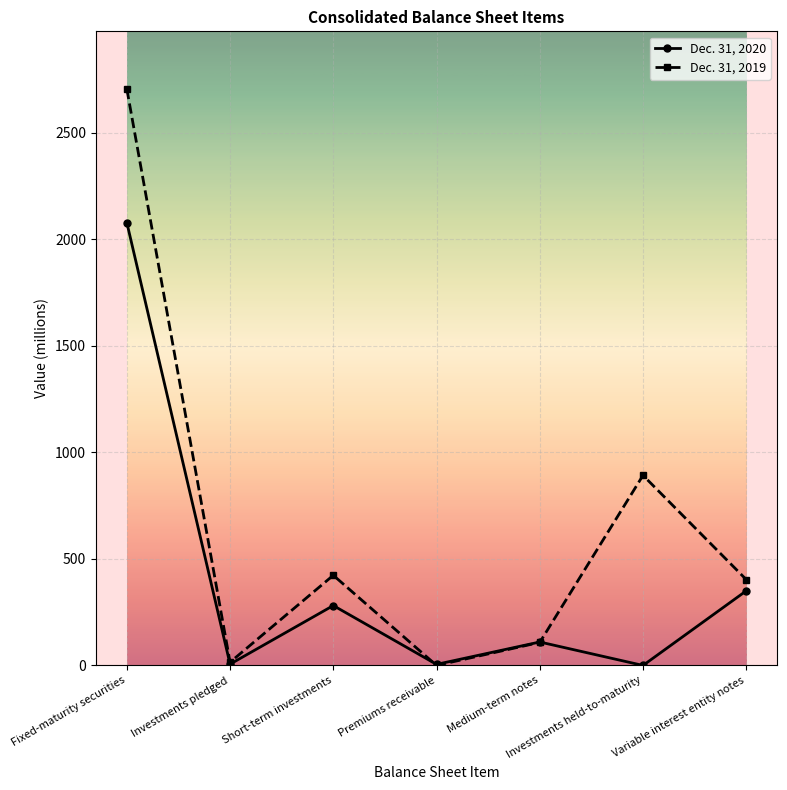

What is the spread (max minus min) of values at Investments held-to-maturity?

892